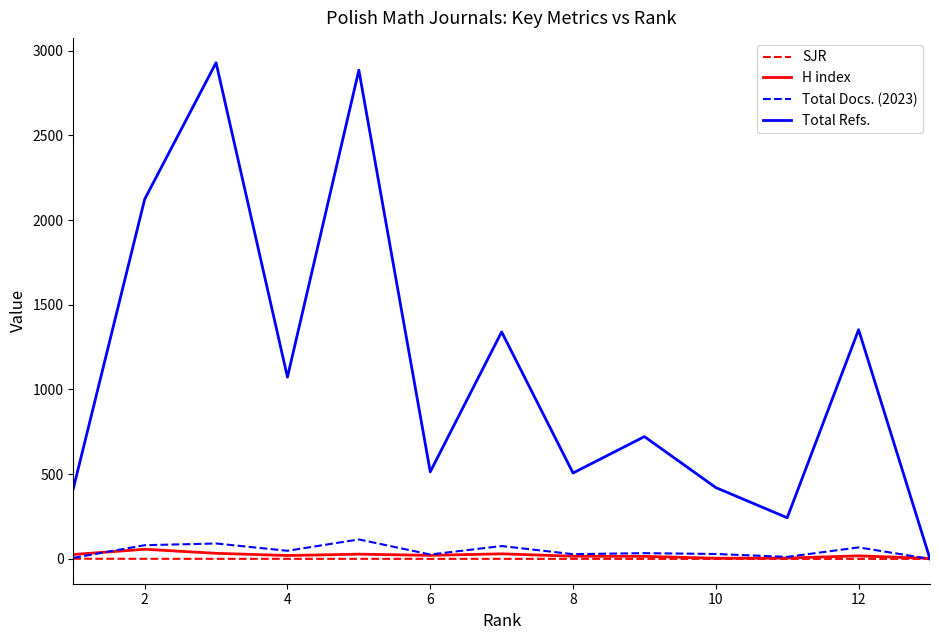

What is the maximum value shown in the chart?

2929.0